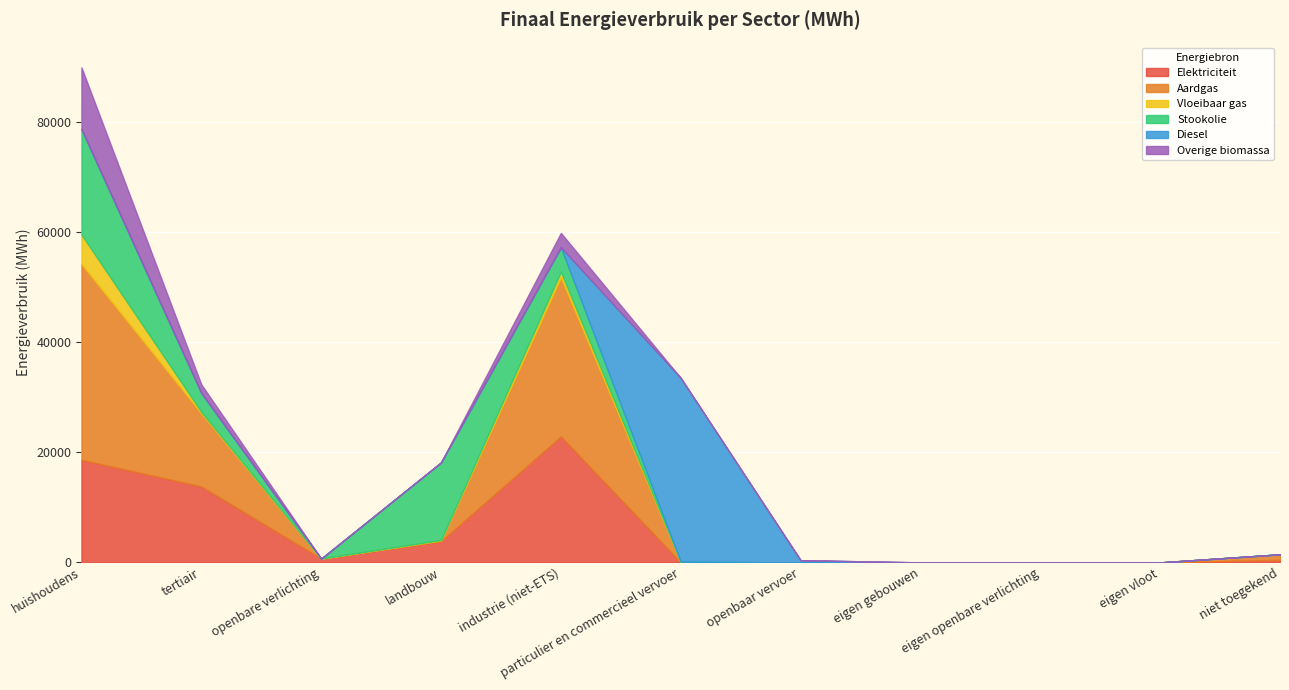

Where does the Aardgas series first go above 24?

huishoudens